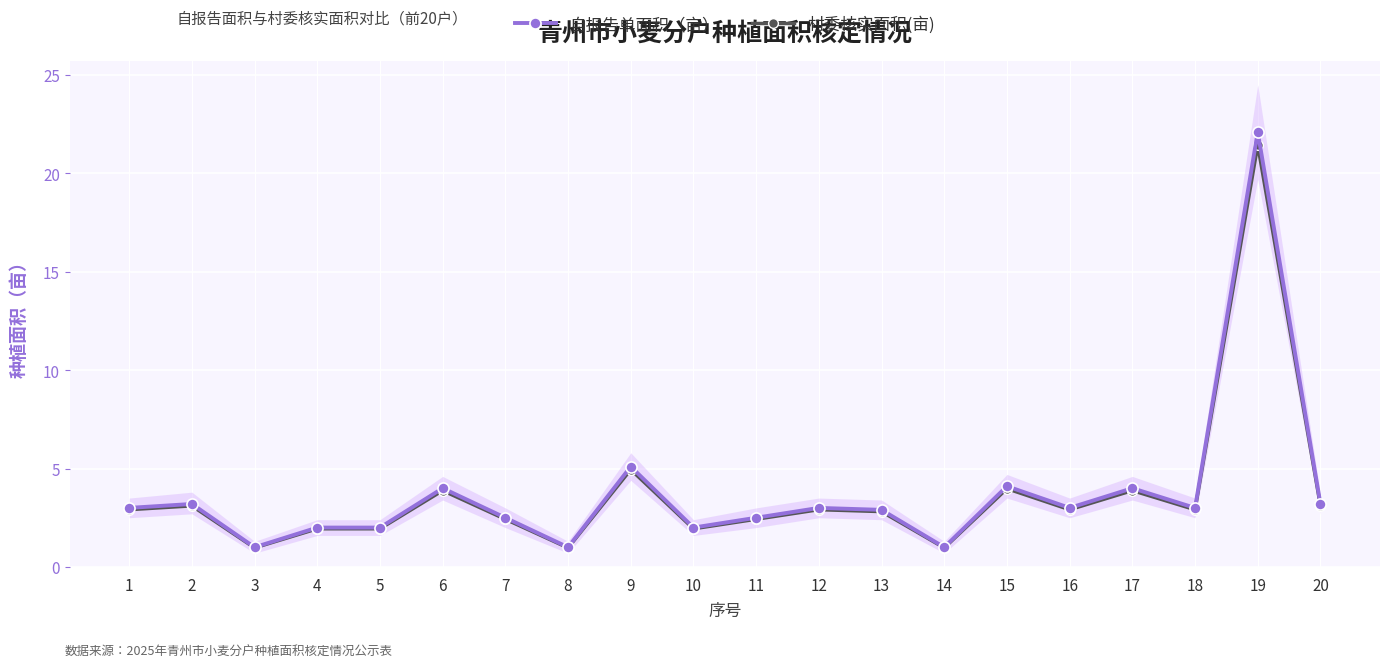

What is the highest value of the 自报告单面积（亩） series?

22.1